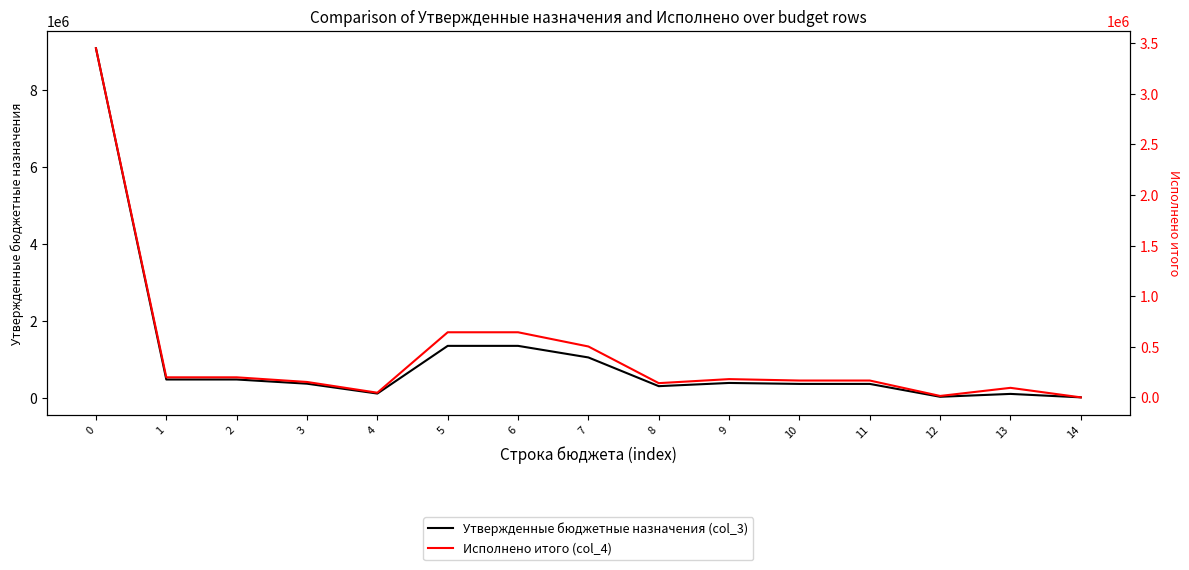

True or false: Утвержденные бюджетные назначения (col_3) and Исполнено итого (col_4) cross at least once.

False